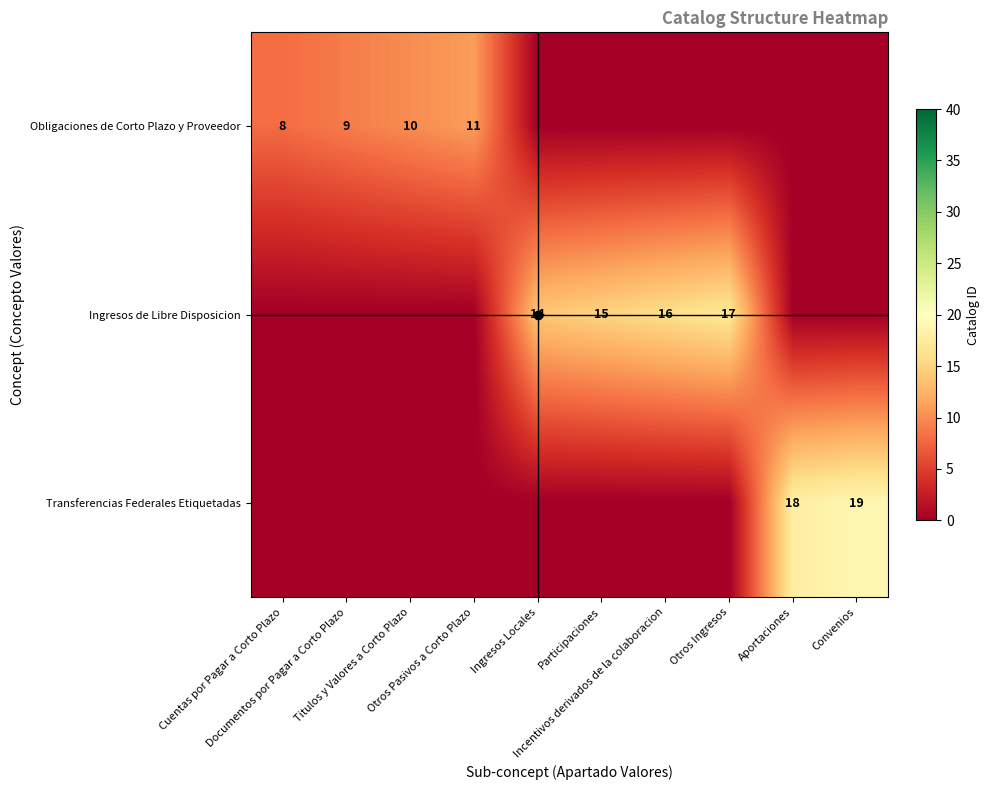

Rank the categories by Ingresos de Libre Disposicion value from highest to lowest.

Otros Ingresos, Incentivos derivados de la colaboracion, Participaciones, Ingresos Locales, Cuentas por Pagar a Corto Plazo, Documentos por Pagar a Corto Plazo, Titulos y Valores a Corto Plazo, Otros Pasivos a Corto Plazo, Aportaciones, Convenios